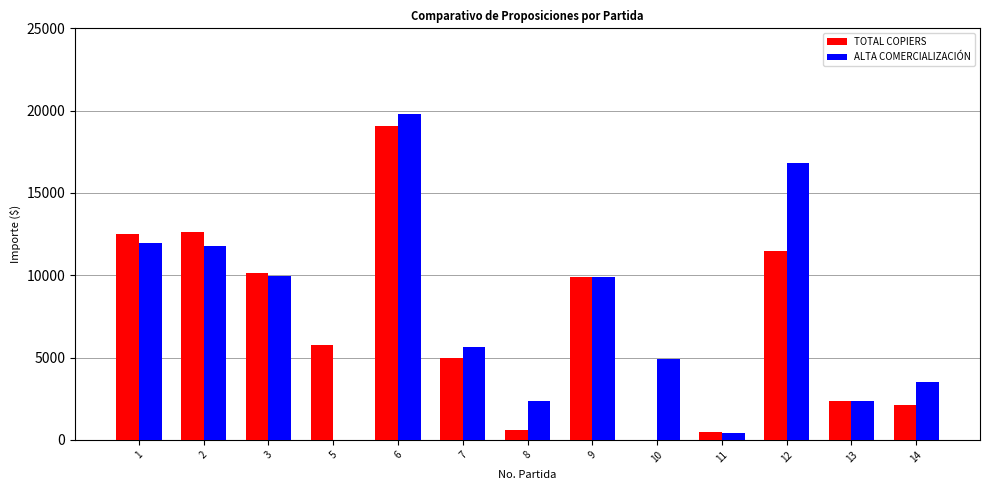

What is the sum of the ALTA COMERCIALIZACIÓN values at 9 and 1?

21845.2